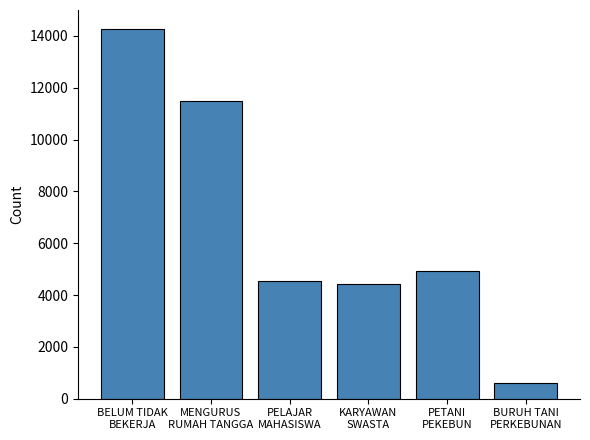

What is the label of the 1st bar from the right?

BURUH TANI
PERKEBUNAN